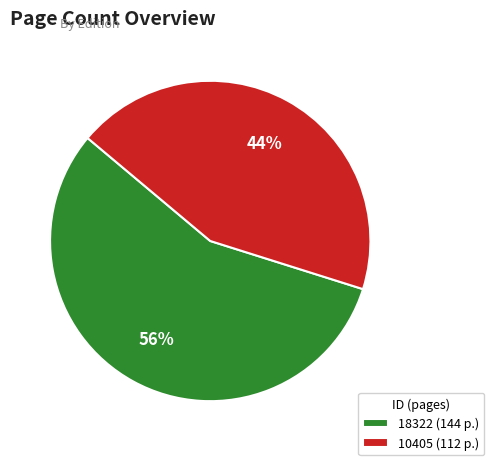

What is the smallest slice in the pie chart?

10405